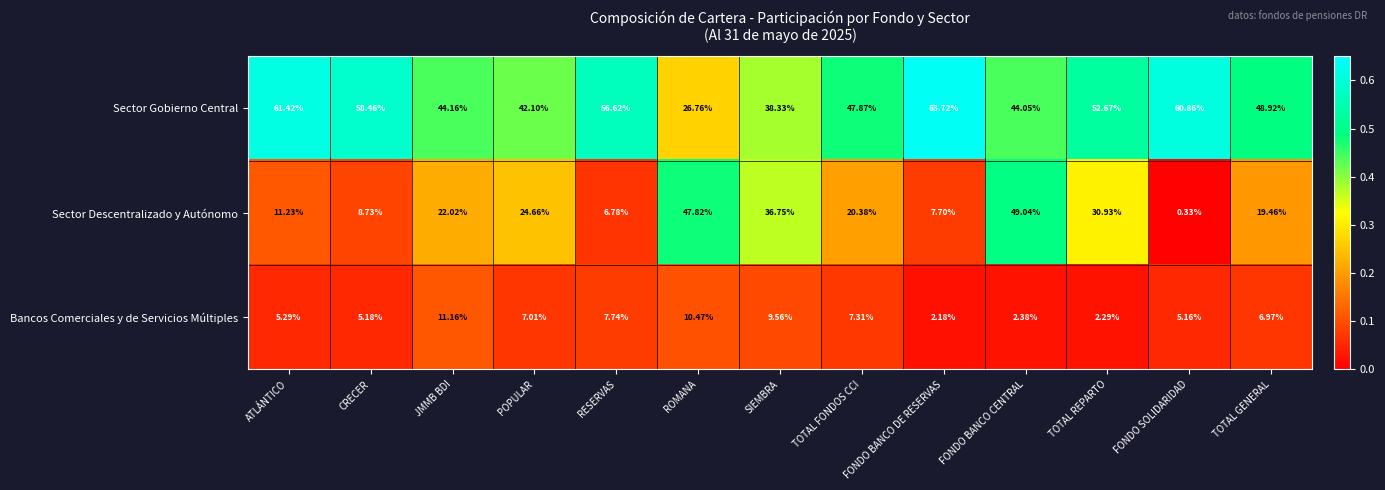

Which category has the highest value in the Sector Descentralizado y Autónomo series?

FONDO BANCO CENTRAL